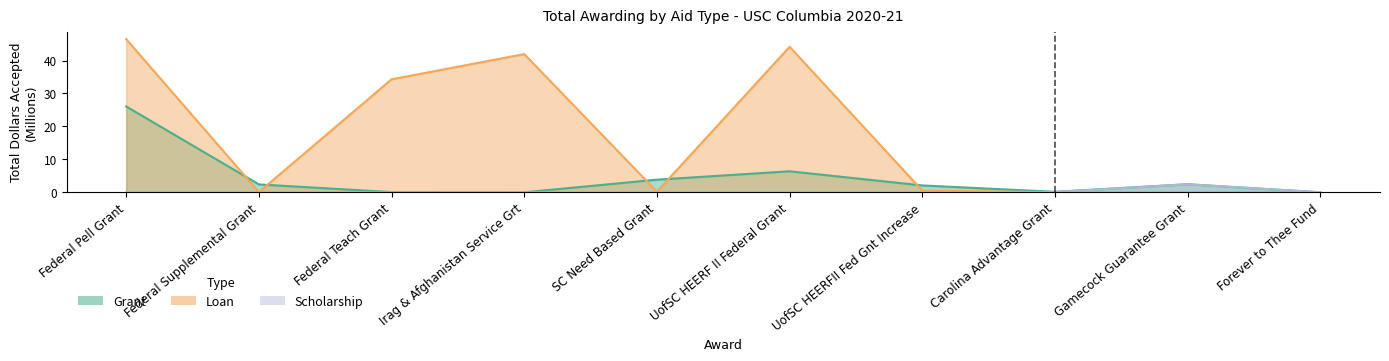

Where do Loan and Grant first cross each other?

Federal Pell Grant and Federal Supplemental Grant